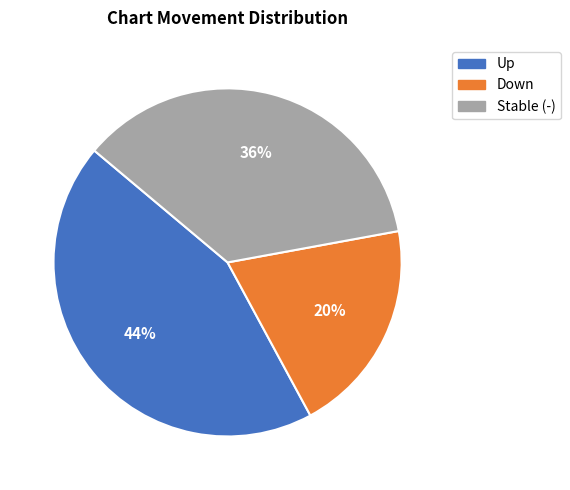

Is there any slice that represents more than half of the pie?

No